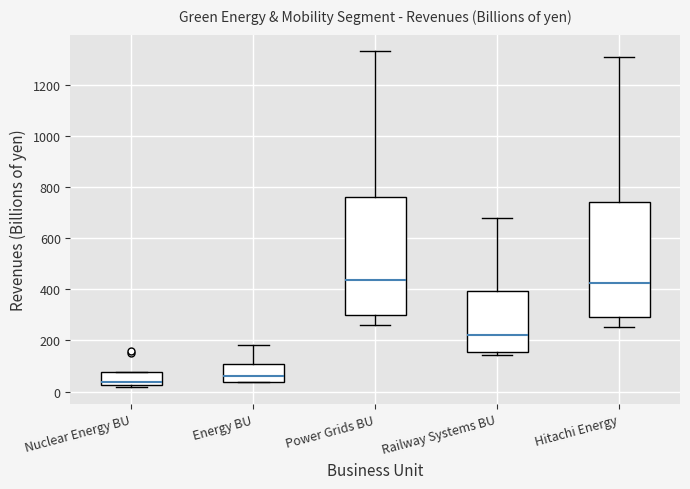

Where is the lower edge of the box for Nuclear Energy BU on the y-axis? The values are not printed on the chart, so give them approximately, as read against the axis.

20